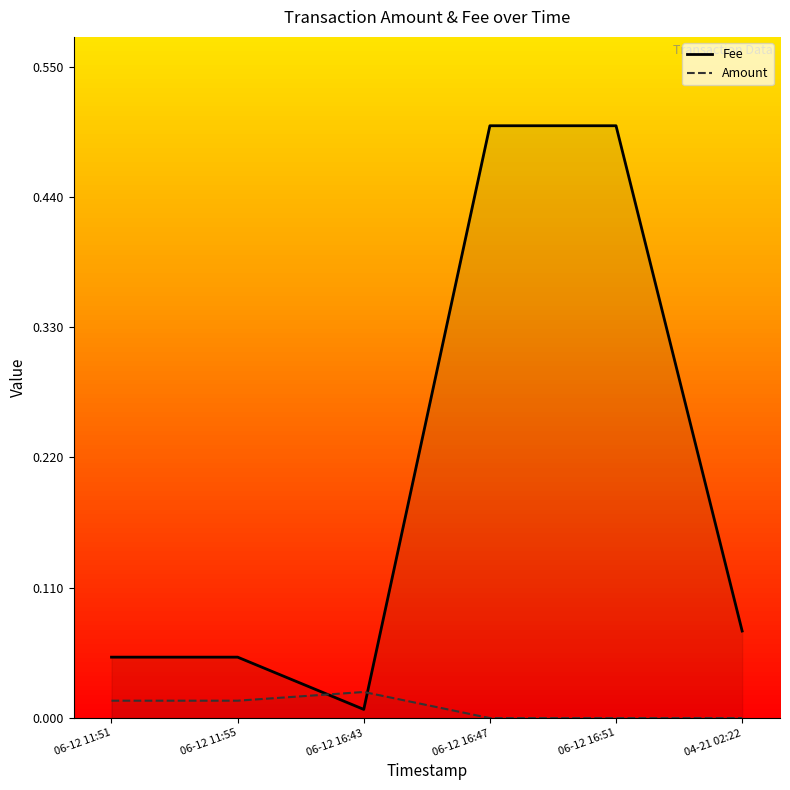

The value of Amount at 06-12 11:55 is 0.0. True or false?

False